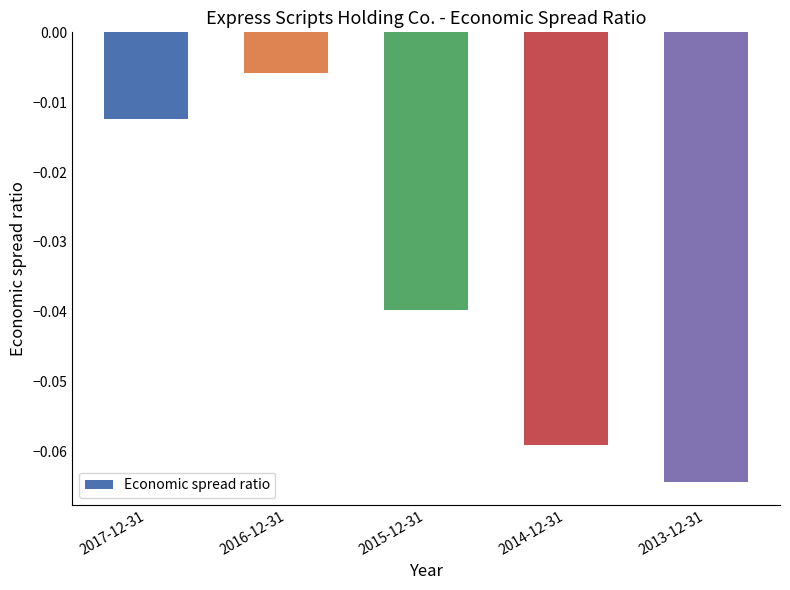

Are the bars grouped side by side (vs. stacked)?

No